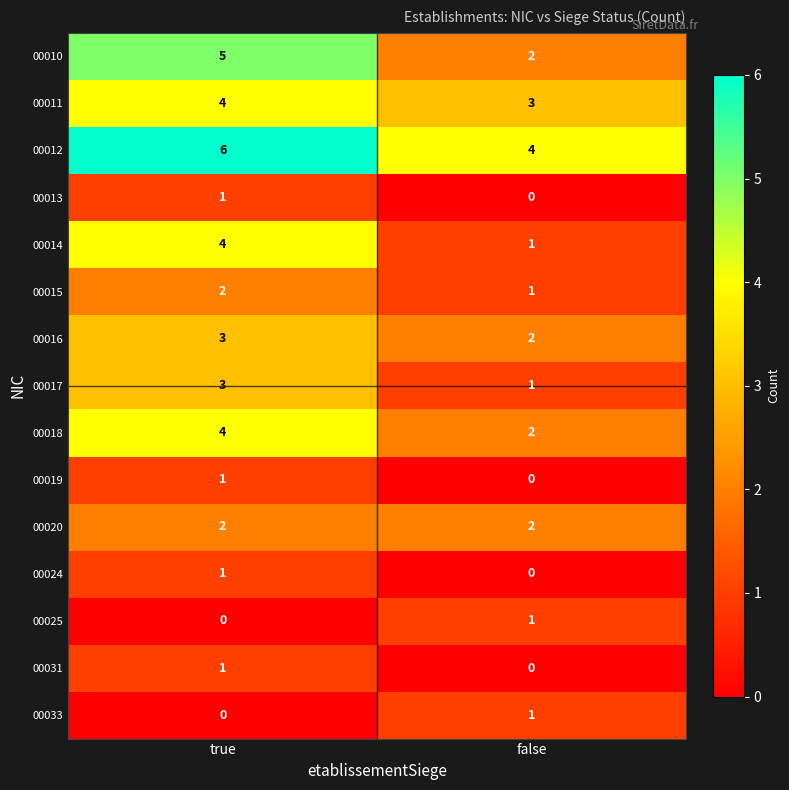

Which series has the largest total across all categories?

00012